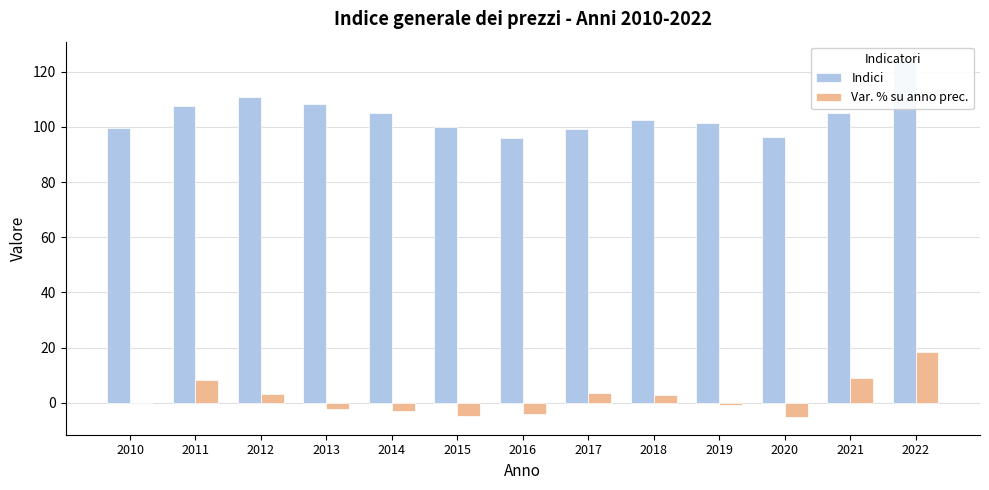

Does the chart contain any negative values?

Yes